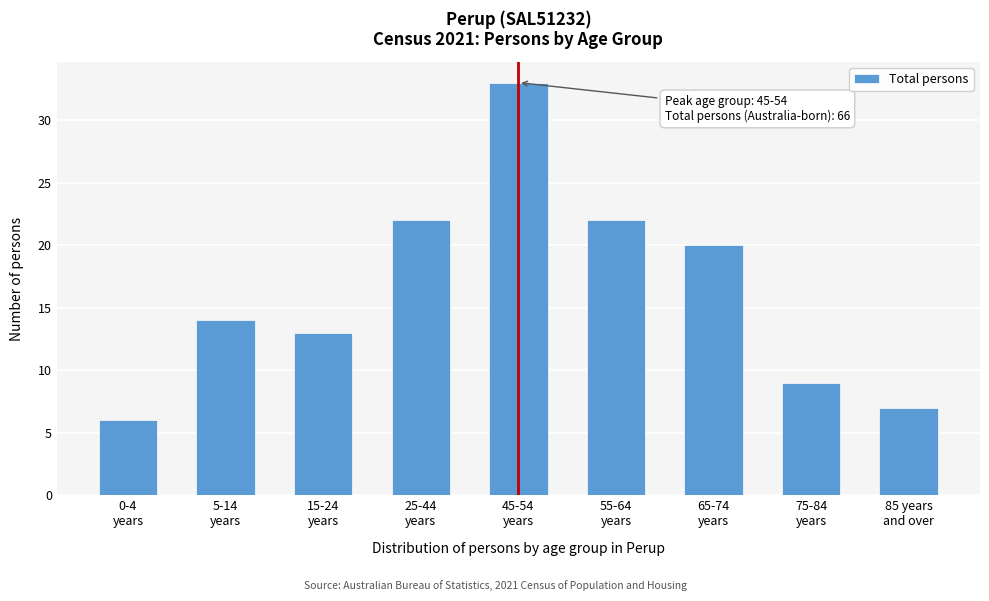

Reading left to right, extract all data points from this chart.

6	14	13	22	33	22	20	9	7